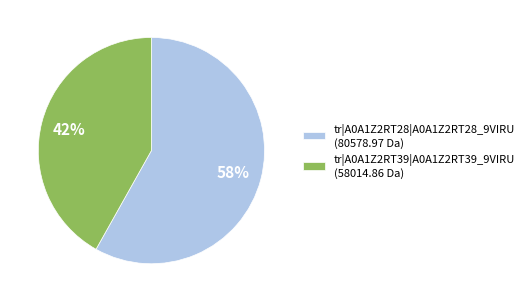

Which has a higher value, tr|A0A1Z2RT39|A0A1Z2RT39_9VIRU or tr|A0A1Z2RT28|A0A1Z2RT28_9VIRU?

tr|A0A1Z2RT28|A0A1Z2RT28_9VIRU